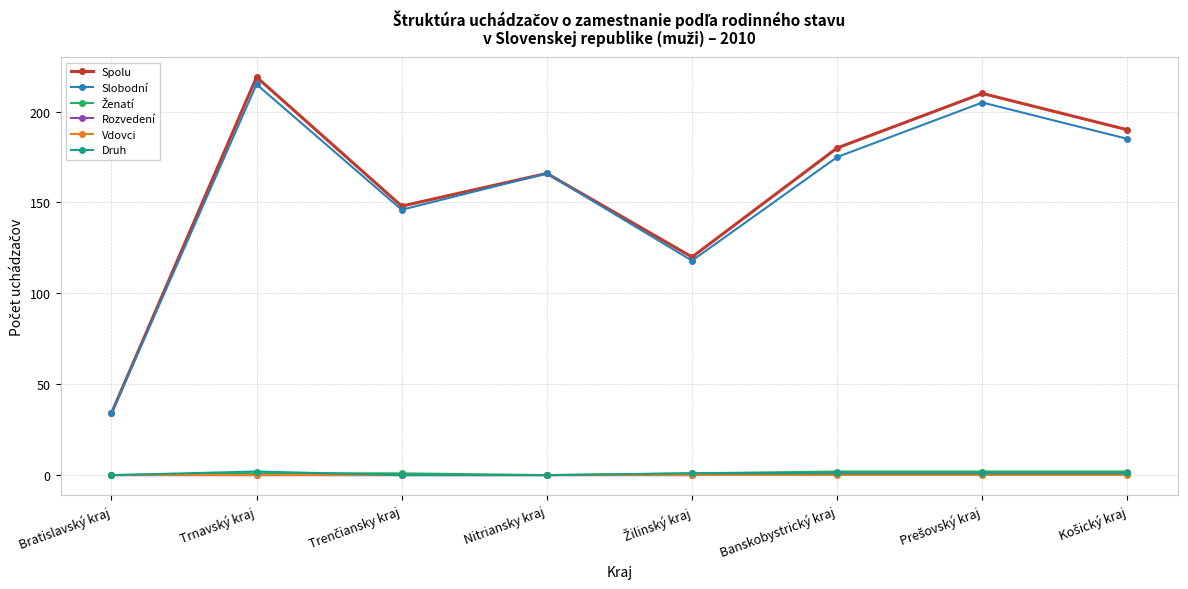

At how many categories does at least one series exceed 113?

7